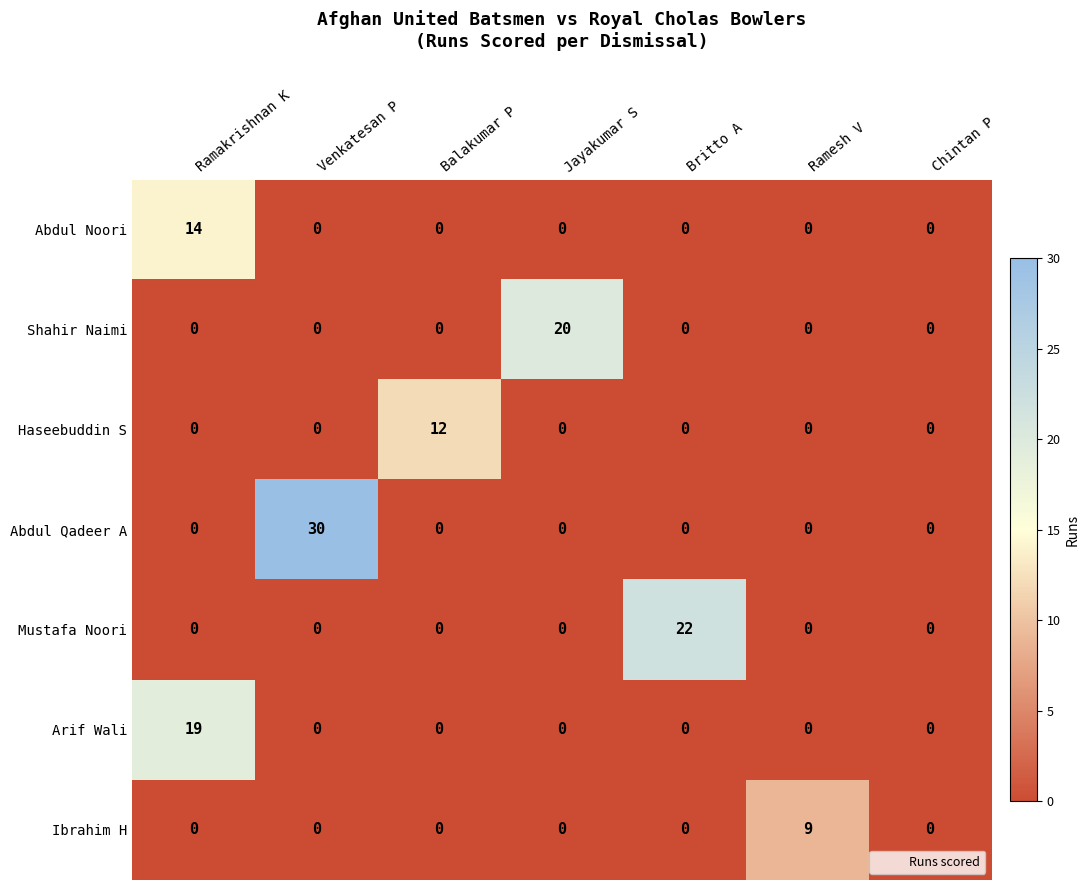

True or false: Shahir Naimi has a value of 20 at Jayakumar S.

True